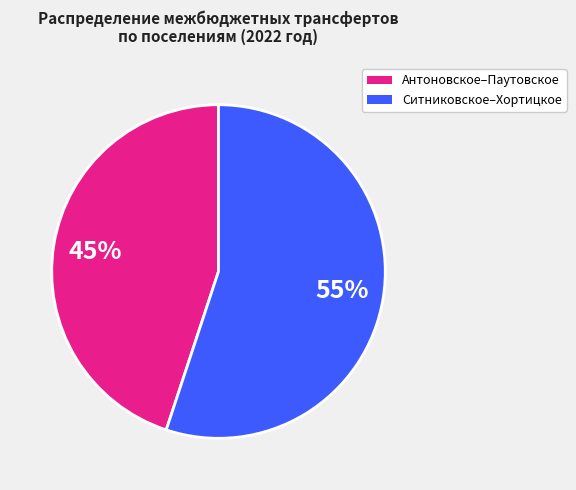

Is there a majority slice in this chart?

Yes